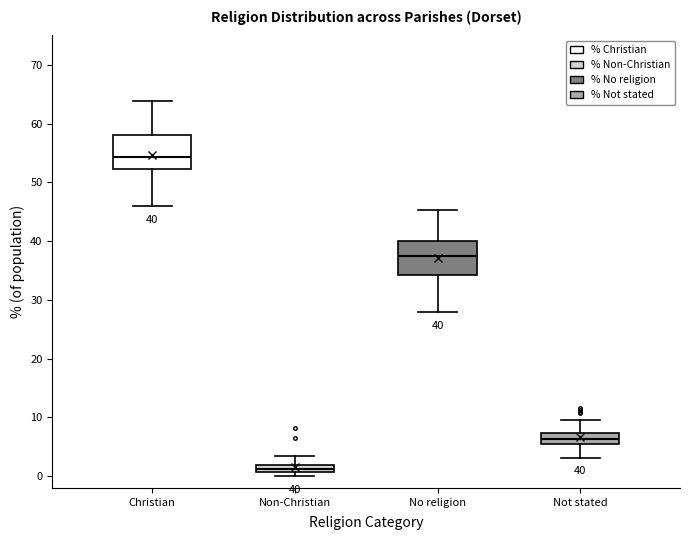

Which box's median line is the highest?

Christian